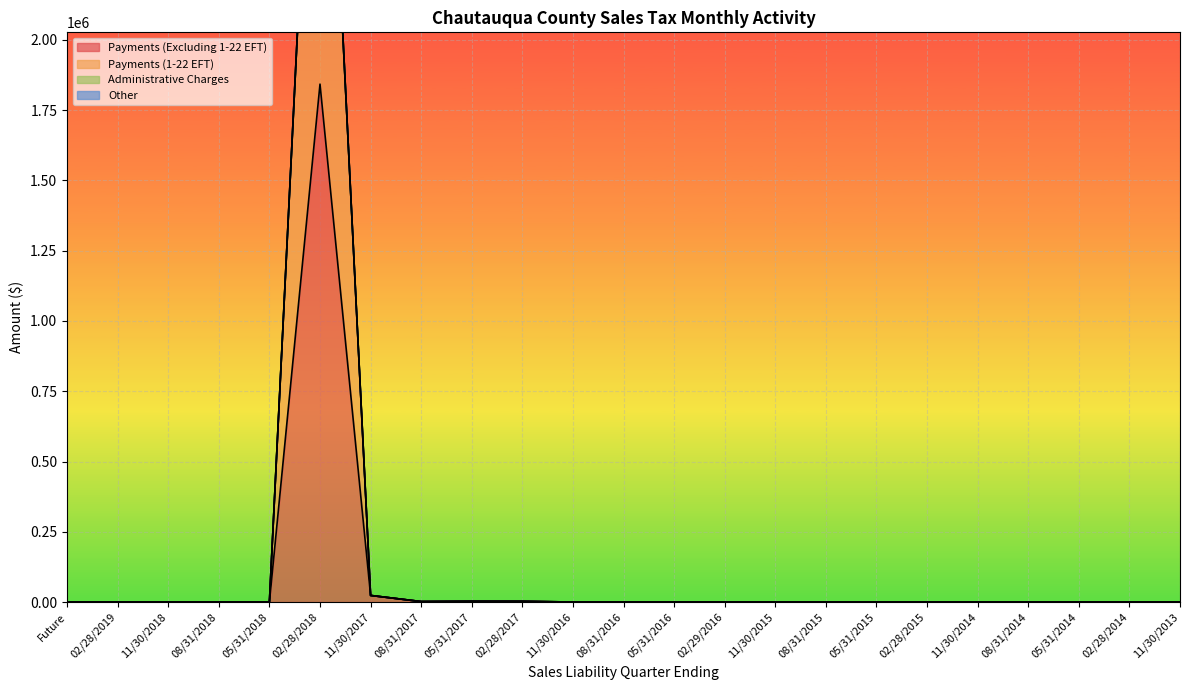

Reading right to left, what are all the values shown in this chart?

Payments (Excluding 1-22 EFT): 11/30/2013=0.3	02/28/2014=2.4	05/31/2014=0.3	08/31/2014=1.6	11/30/2014=32.5	02/28/2015=492.6	05/31/2015=46.2	08/31/2015=126.4	11/30/2015=62.5	02/29/2016=66.3	05/31/2016=31.4	08/31/2016=24.2	11/30/2016=45.3	02/28/2017=2338.3	05/31/2017=2491.9	08/31/2017=1620.0	11/30/2017=23425.3	02/28/2018=1842907.9	05/31/2018=0.0	08/31/2018=0.0	11/30/2018=0.0	02/28/2019=0.0	Future=0.0
Payments (1-22 EFT): 11/30/2013=0.3	02/28/2014=2.4	05/31/2014=0.3	08/31/2014=1.6	11/30/2014=32.5	02/28/2015=492.6	05/31/2015=46.2	08/31/2015=126.4	11/30/2015=62.5	02/29/2016=66.3	05/31/2016=31.4	08/31/2016=24.2	11/30/2016=45.3	02/28/2017=2338.3	05/31/2017=2491.9	08/31/2017=1620.0	11/30/2017=23440.3	02/28/2018=3659902.1	05/31/2018=128.6	08/31/2018=0.0	11/30/2018=0.0	02/28/2019=0.0	Future=0.0